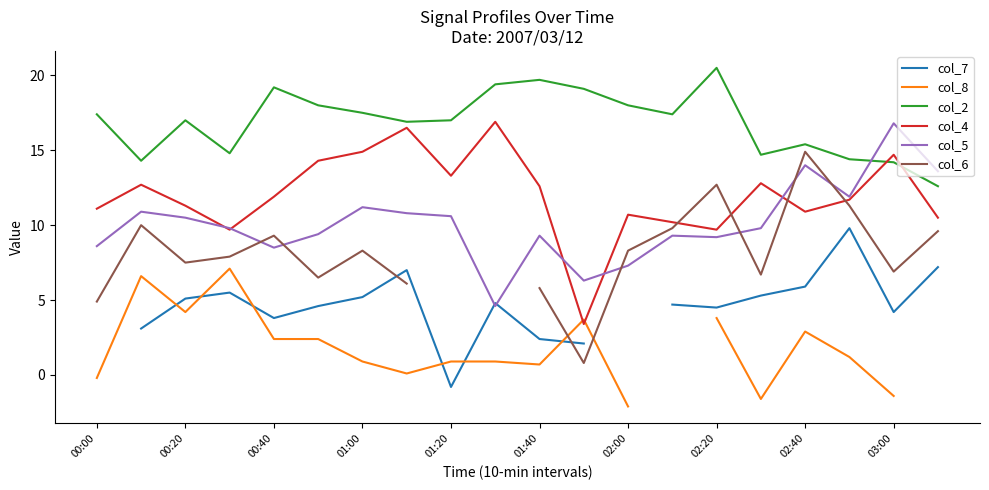

True or false: col_5 and col_2 cross at least once.

True